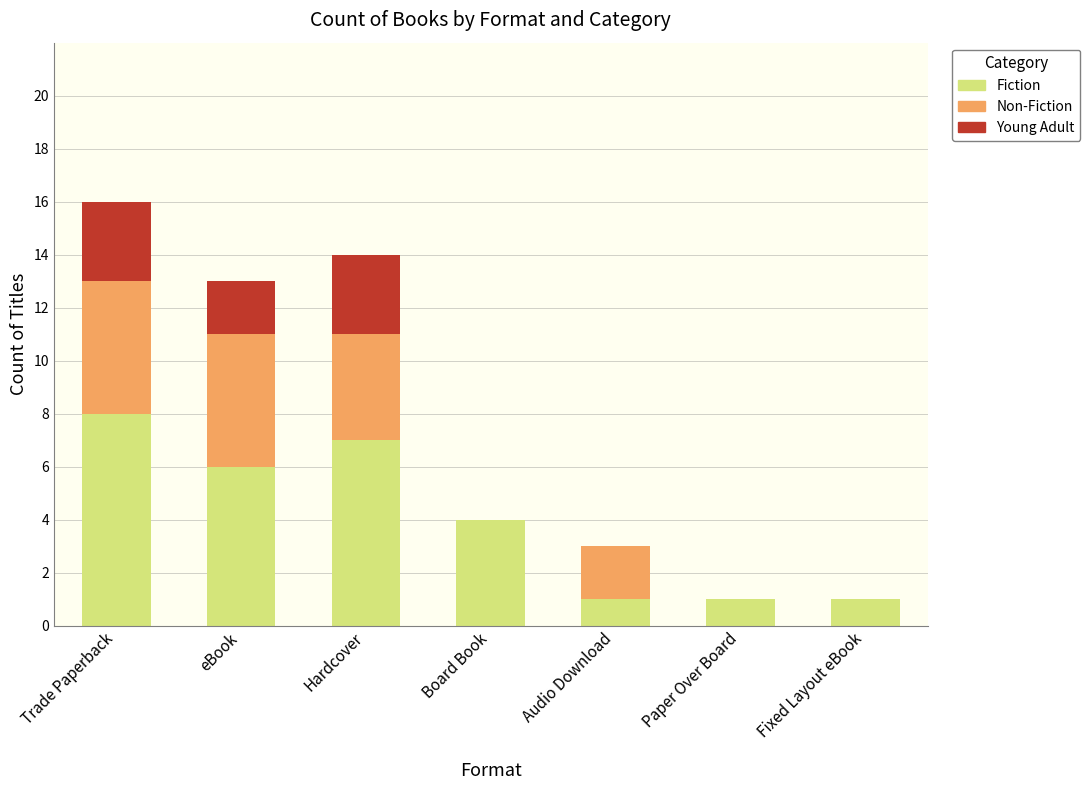

What is the total value across all series at eBook?

13